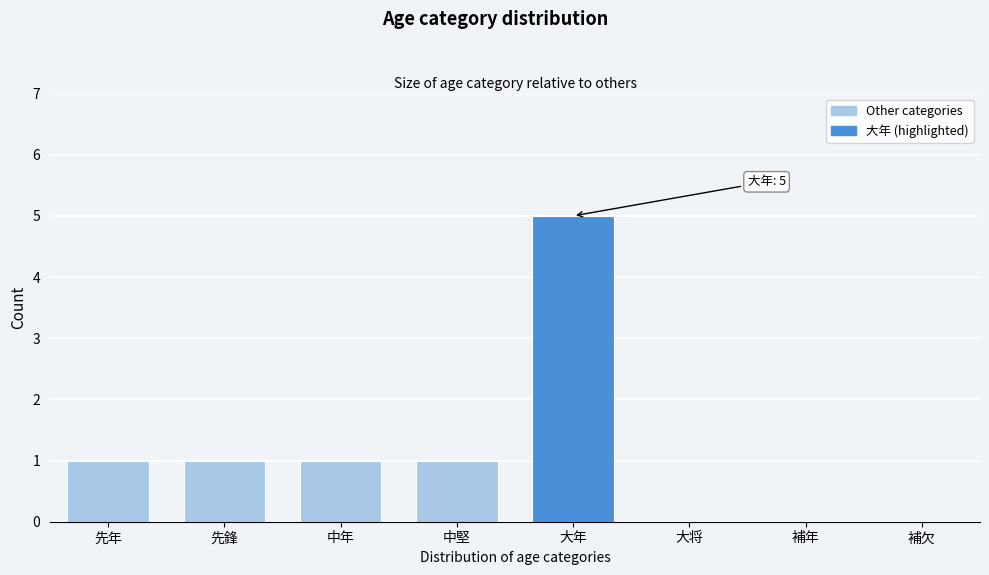

Reading left to right, what are all the values shown in this chart?

先年=1	先鋒=1	中年=1	中堅=1	大年=5	大将=0	補年=0	補欠=0